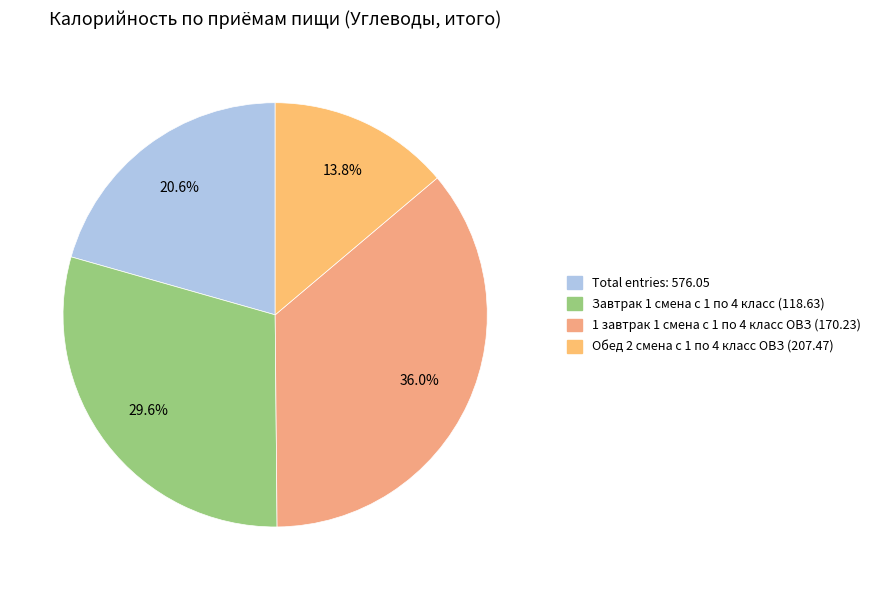

How many segments does this pie chart have?

4